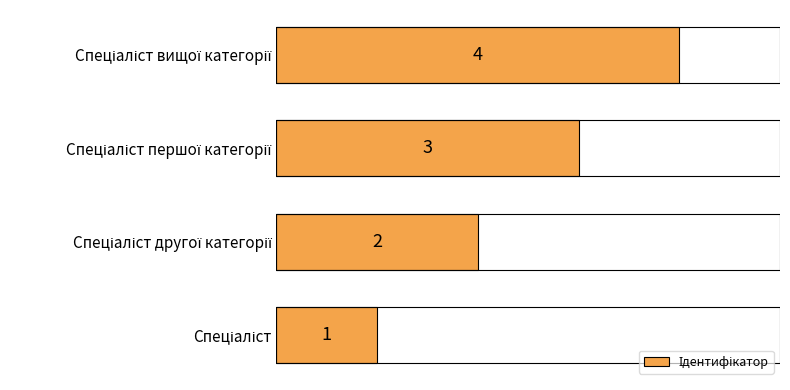

How many data points are less than 3?

2